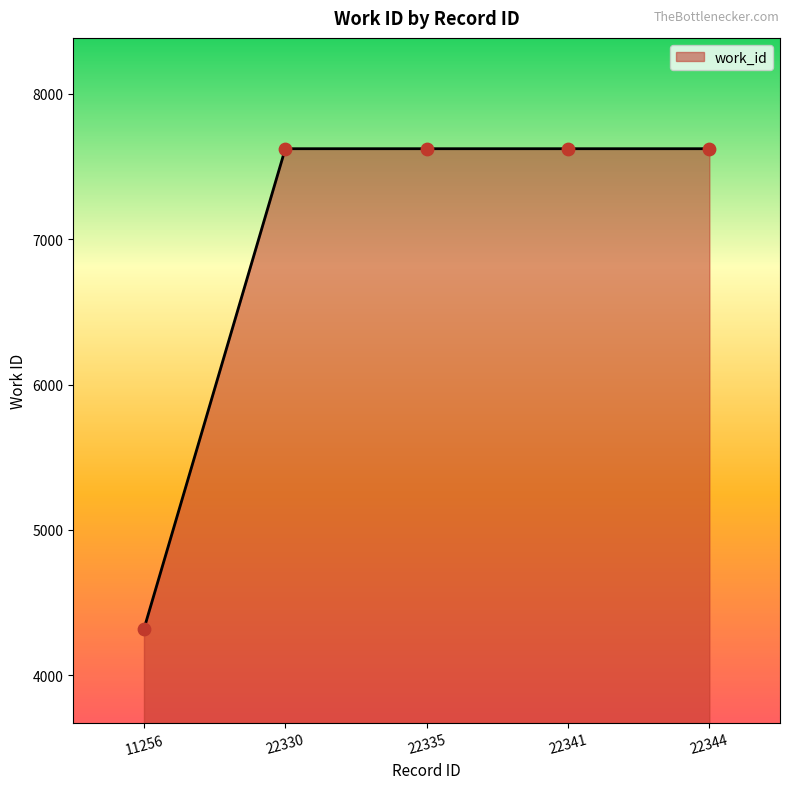

What is the change in value from 11256 to 22335?

+3303